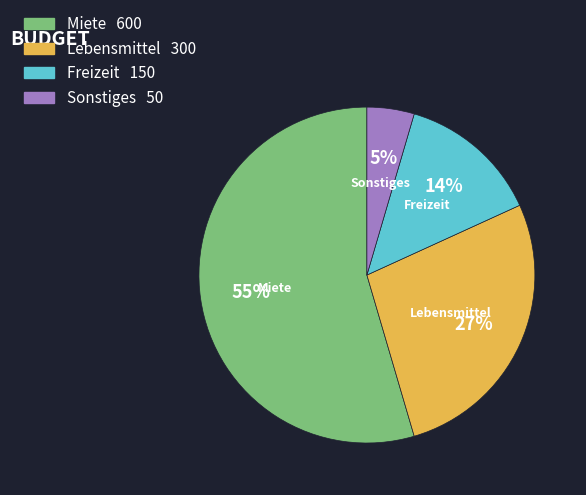

Combined, do Miete and Lebensmittel account for over 50%?

Yes